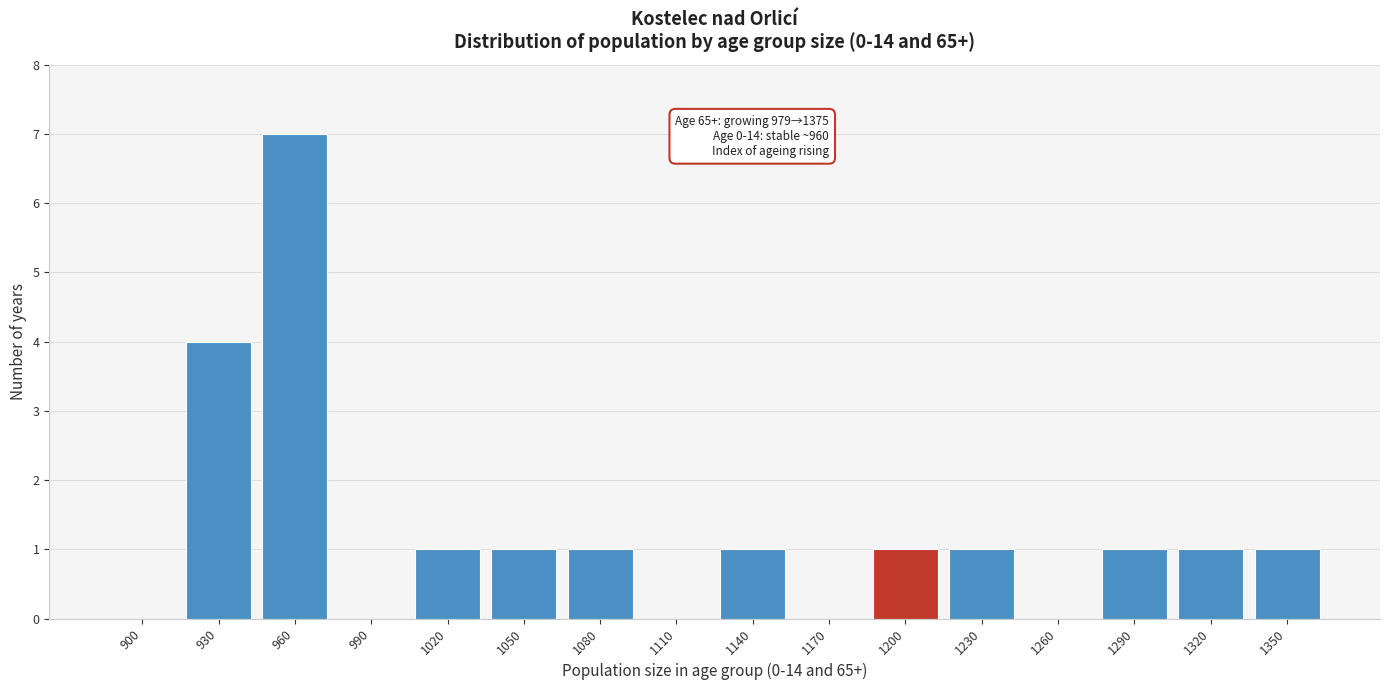

Reading right to left, extract all data points from this chart.

1350=1	1320=1	1290=1	1260=0	1230=1	1200=1	1170=0	1140=1	1110=0	1080=1	1050=1	1020=1	990=0	960=7	930=4	900=0